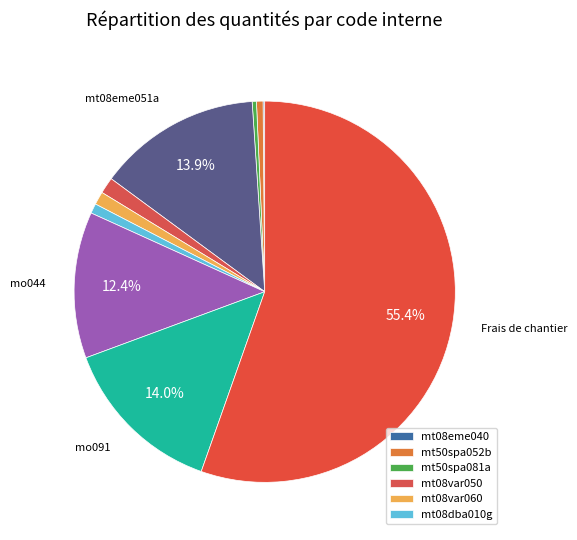

Rank the categories by value from highest to lowest.

Frais de chantier, mo091, mt08eme051a, mo044, mt08var050, mt08var060, mt08dba010g, mt50spa052b, mt50spa081a, mt08eme040